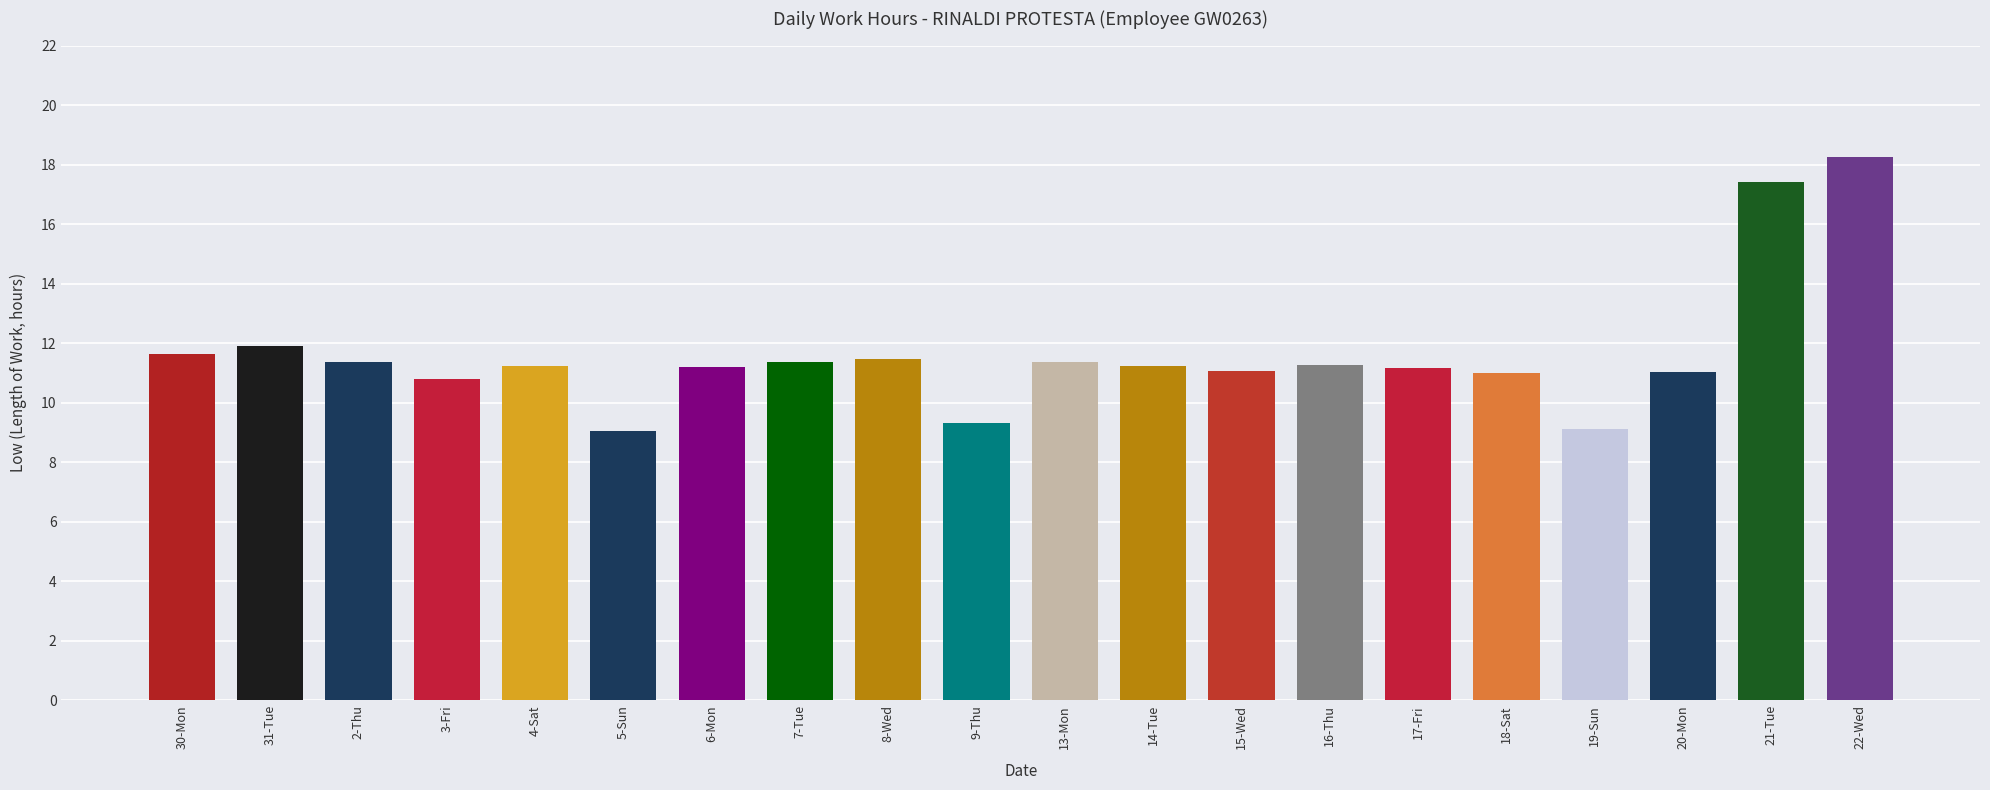

What is the difference between the maximum and minimum values?

9.2